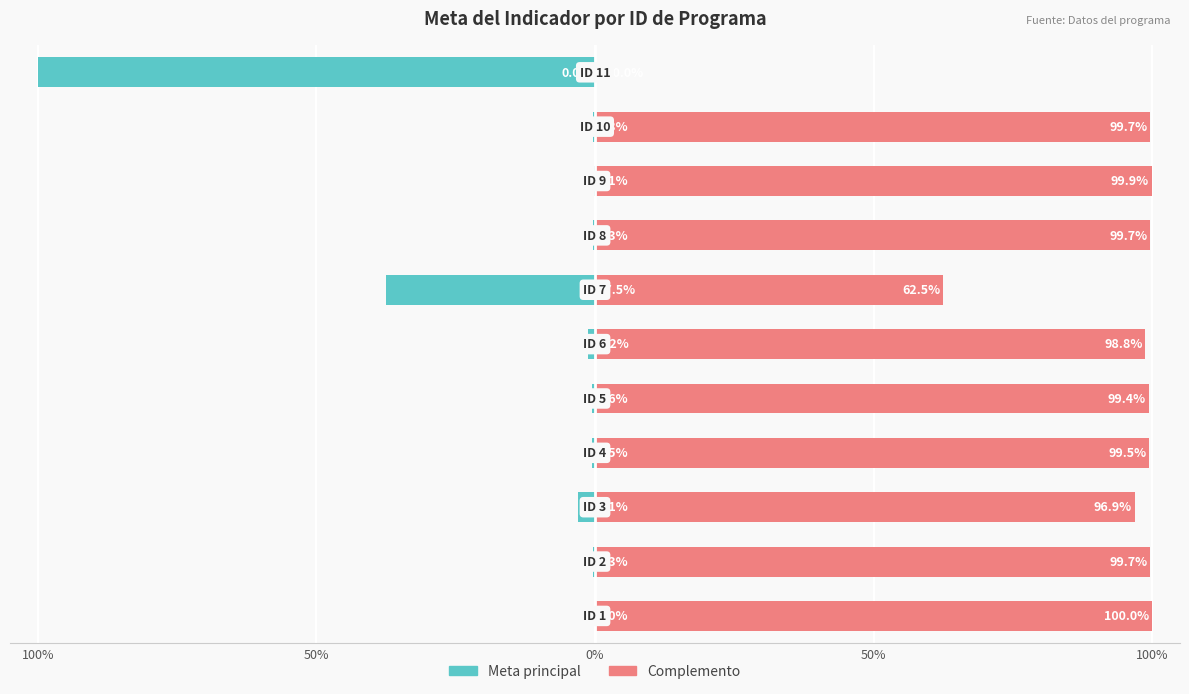

What is the difference between the Complemento values at 100% and 50%?

0.3